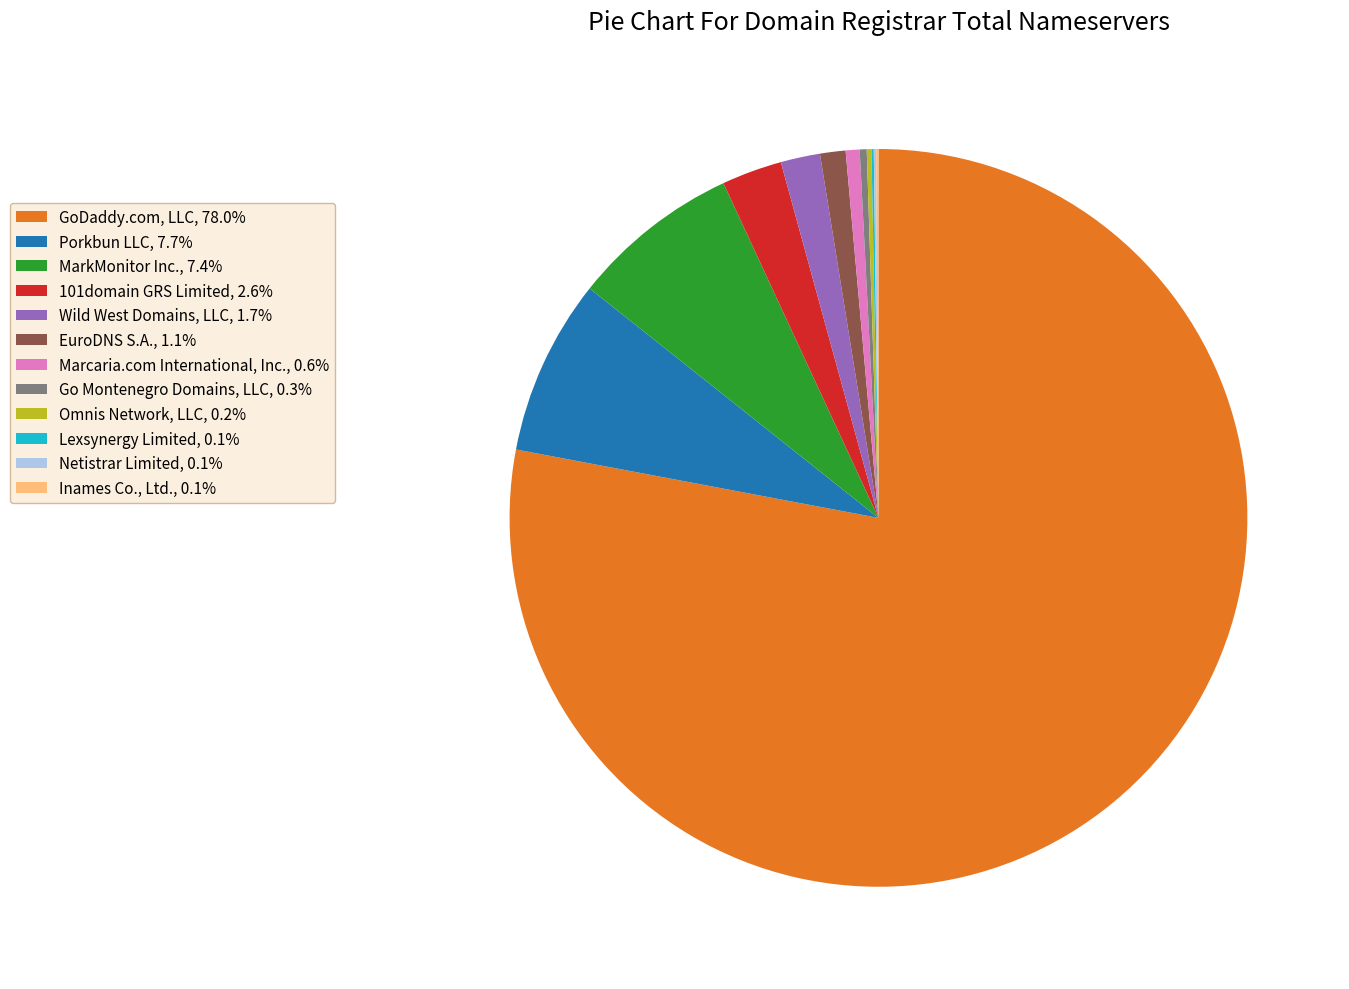

Do EuroDNS S.A., 1.1% and Go Montenegro Domains, LLC, 0.3% together represent more than half of the pie?

No